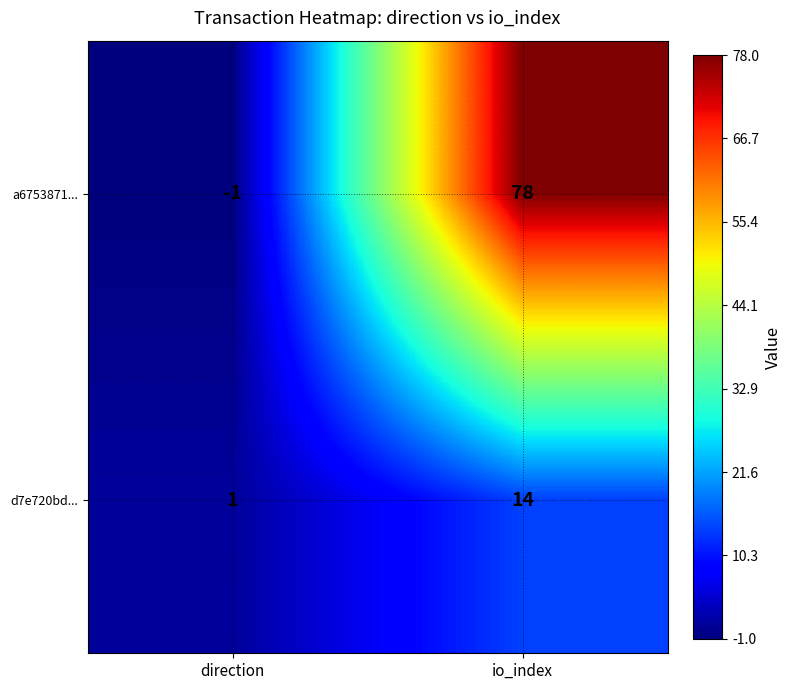

Reading left to right, what are all the values shown in this chart?

a6753871...: direction=-1	io_index=78
d7e720bd...: direction=1	io_index=14